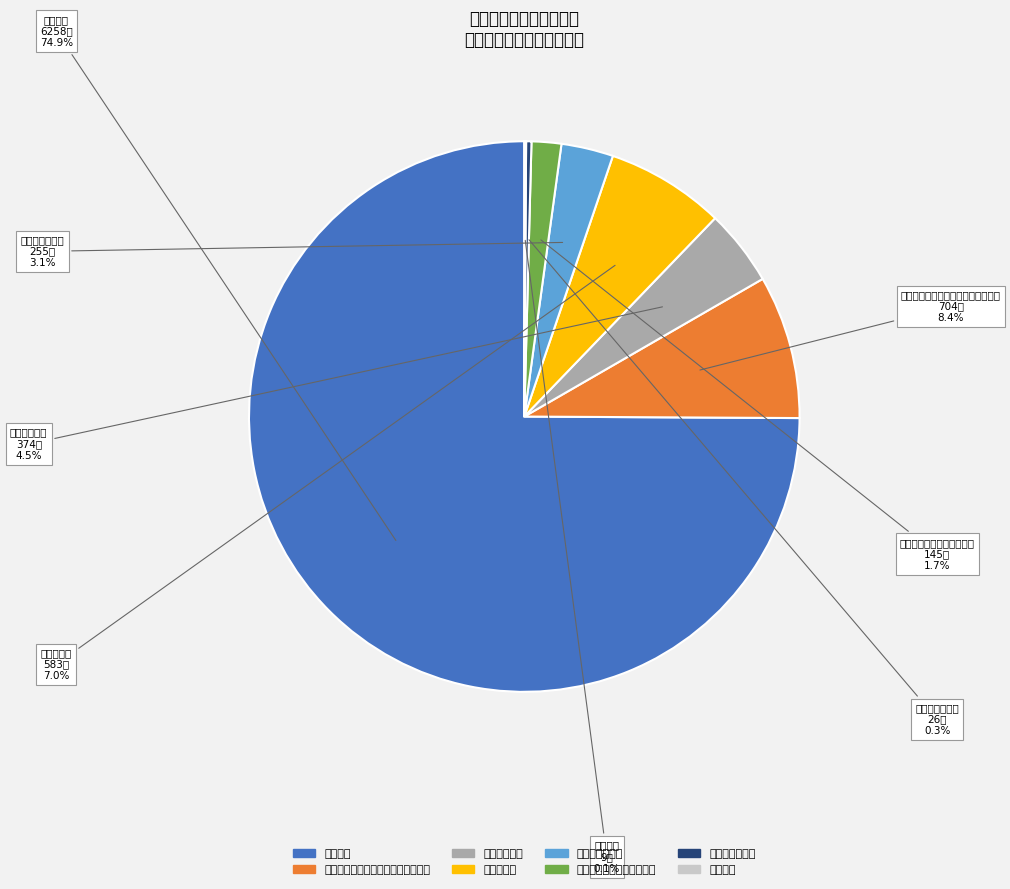

Is it true that 死亡抚恤 is 0% of the pie?

True